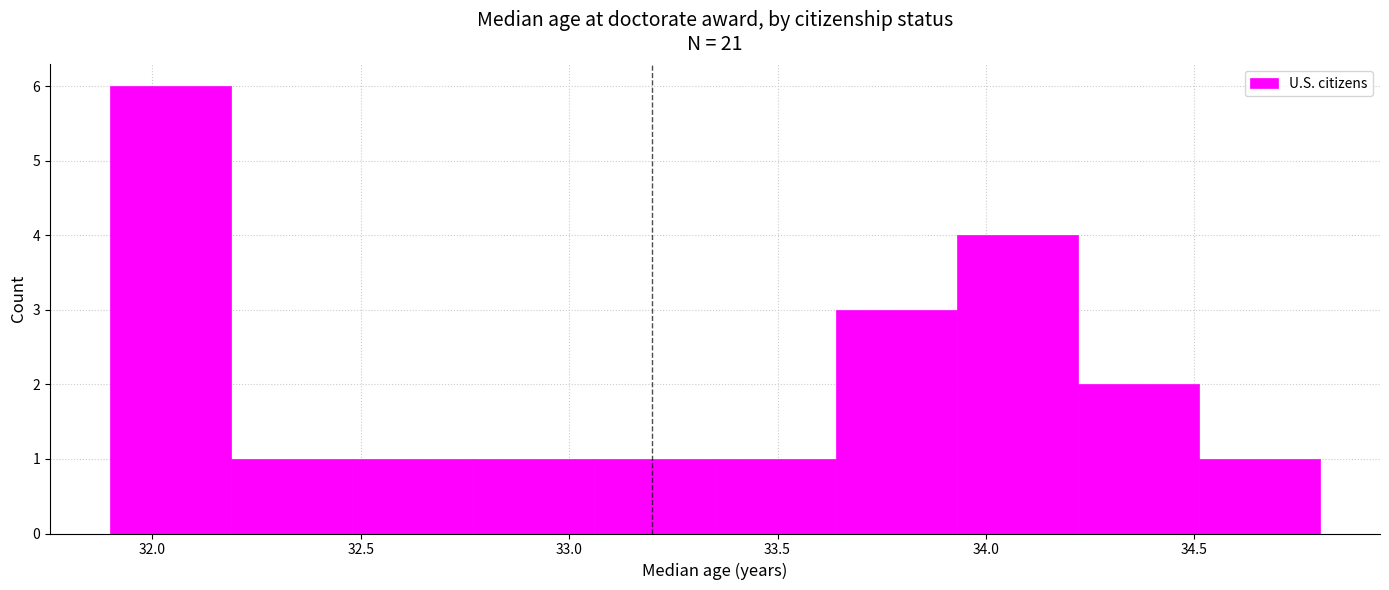

How tall is the bar that spans 33.06 to 33.35 on the x-axis? Neither the bar edges nor the heights are printed on the chart, so give them approximately, as read against the axes.

1